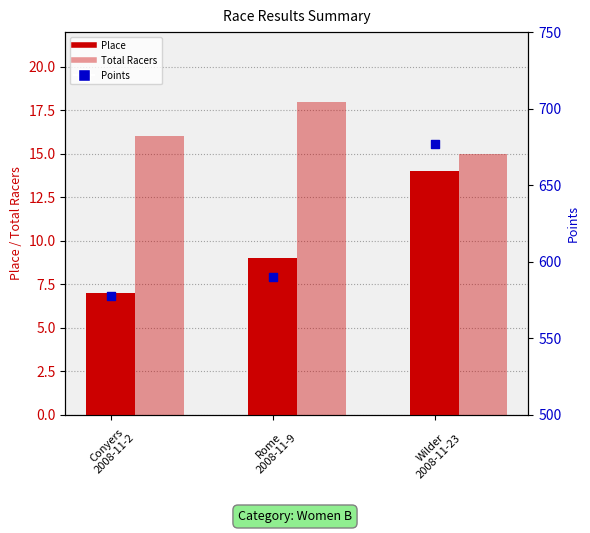

Is the value of Place at Rome
2008-11-9 greater than the value of Total Racers at Wilder
2008-11-23?

No